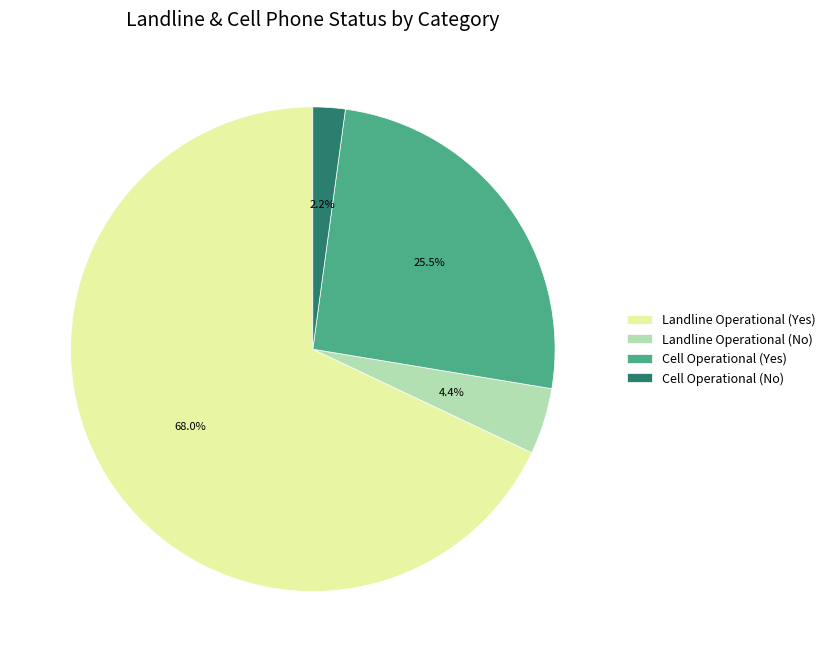

Rank the categories by value from highest to lowest.

Landline Operational (Yes), Cell Operational (Yes), Landline Operational (No), Cell Operational (No)